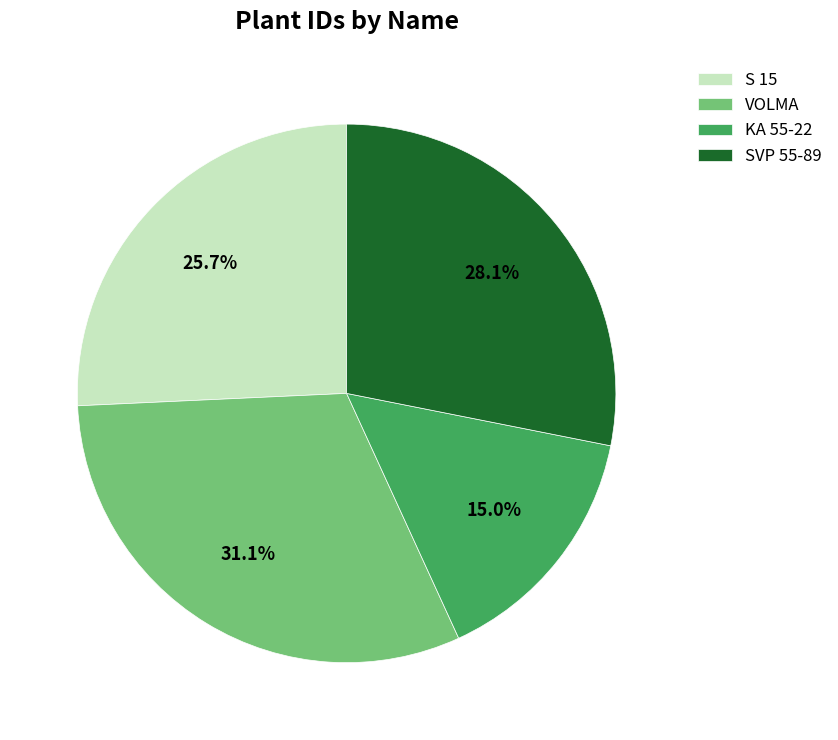

How many segments does this pie chart have?

4